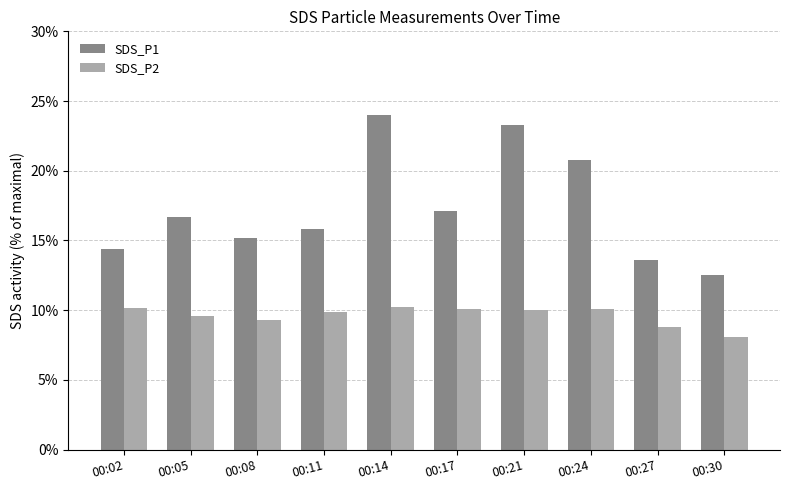

Rank the series by their average value, from lowest to highest.

SDS_P2, SDS_P1